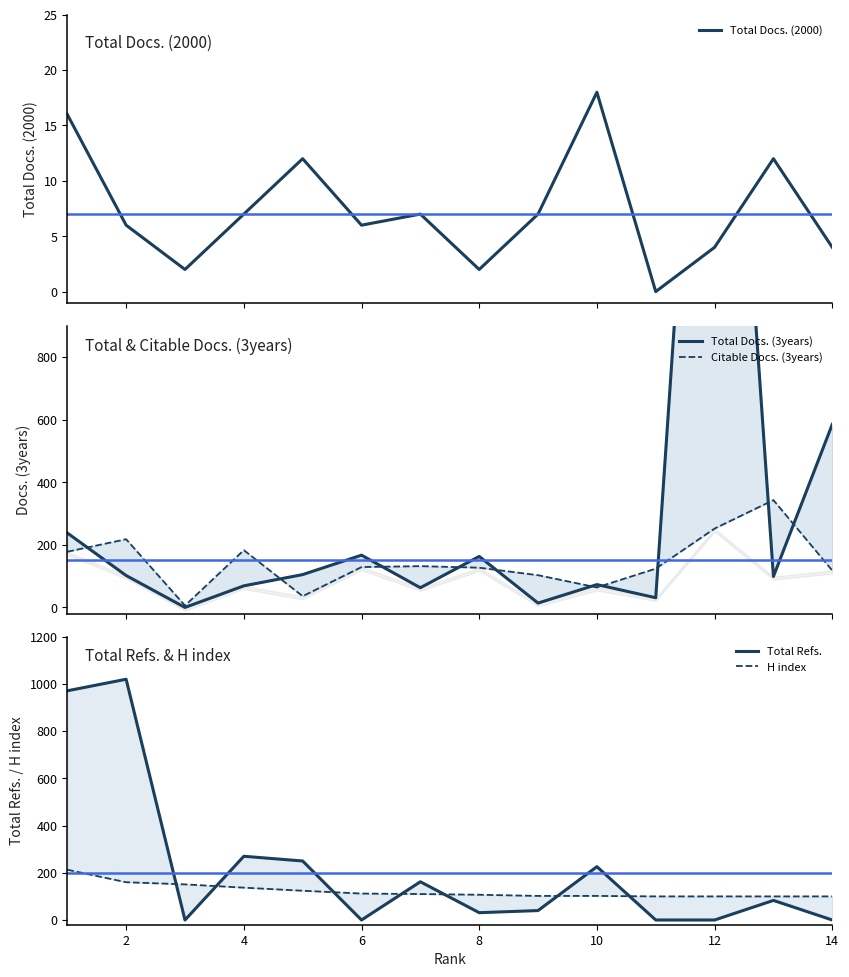

In Total Refs., how many points are lower than both neighbors (excluding endpoints)?

3